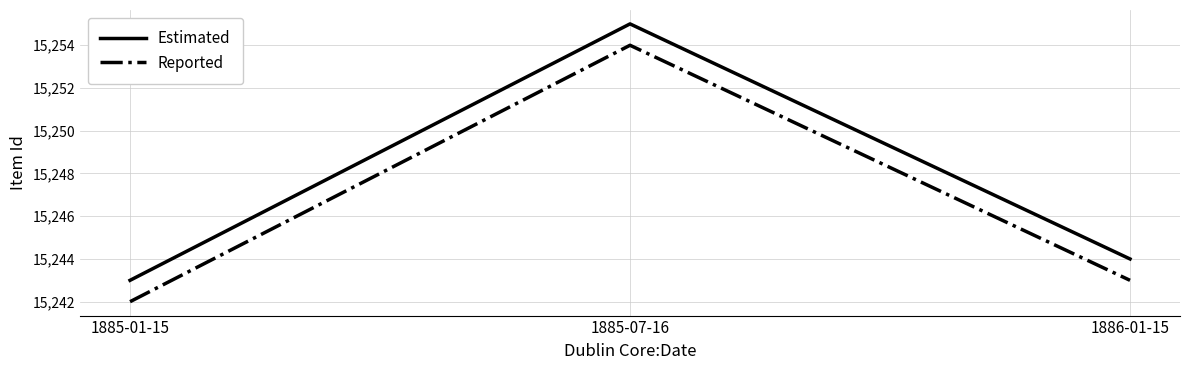

Is the value of Reported at 1886-01-15 greater than the value of Estimated at 1885-07-16?

No